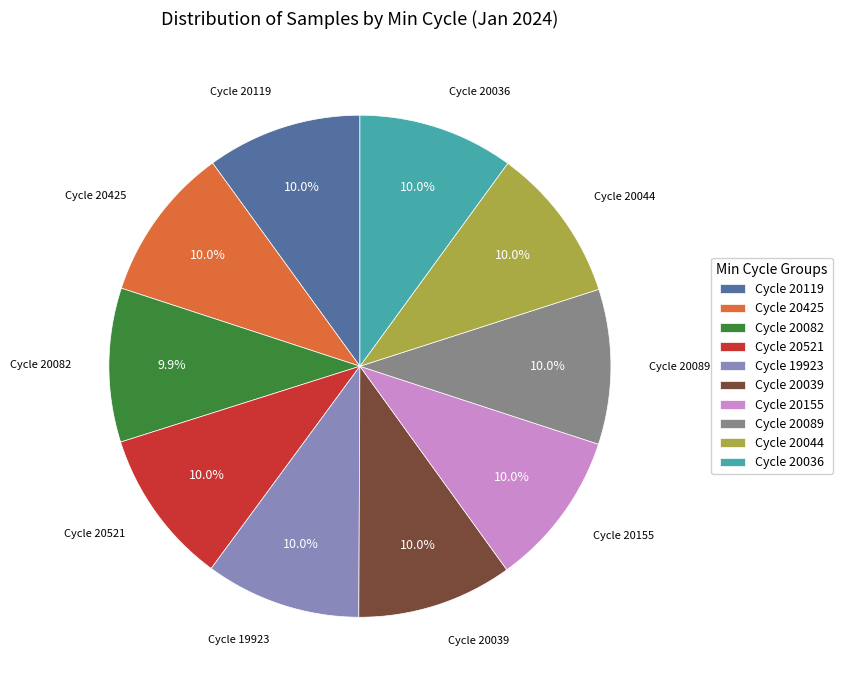

Does Cycle 20082 account for over 50% of the chart?

No